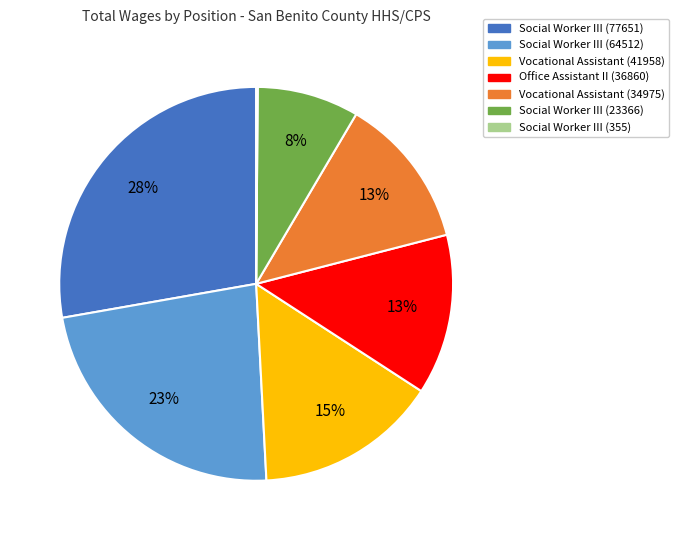

Does any single category account for the majority?

No